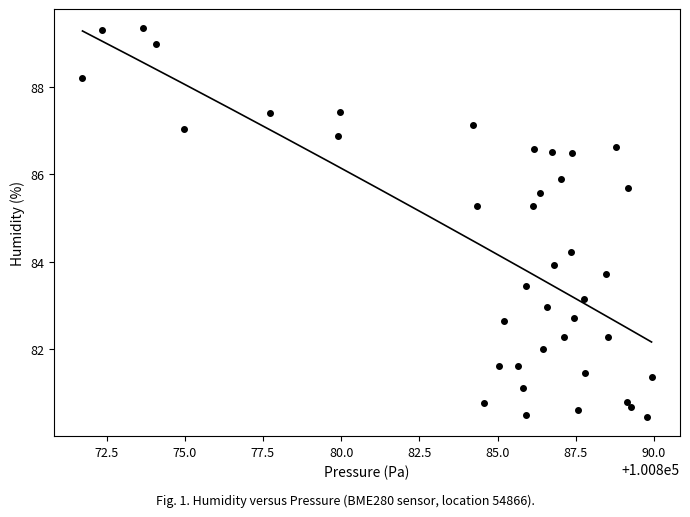

What is the range of X values (max minus min)?

18.2